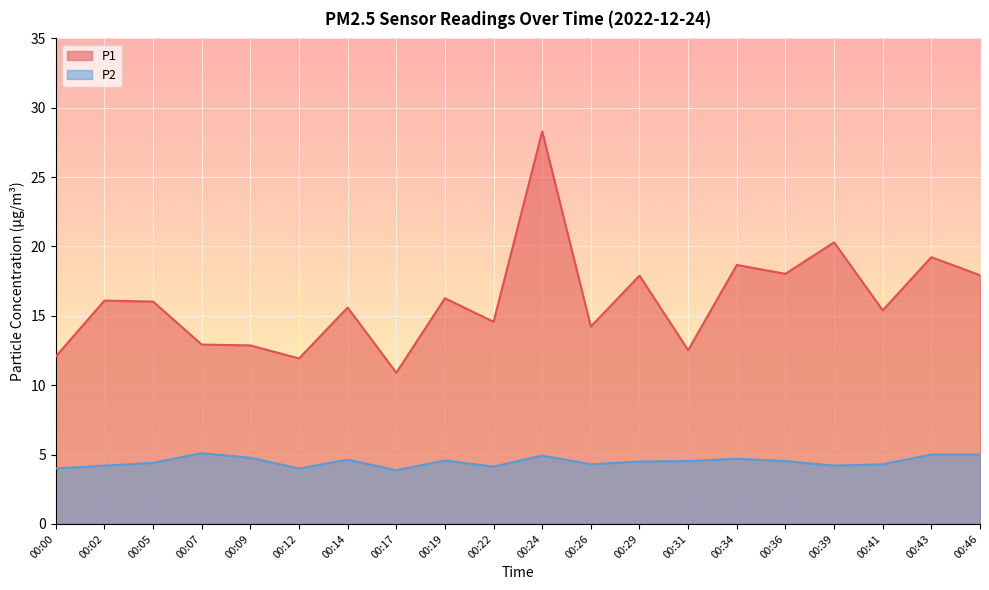

Between 00:05 and 00:19, which series saw the biggest shift?

P1